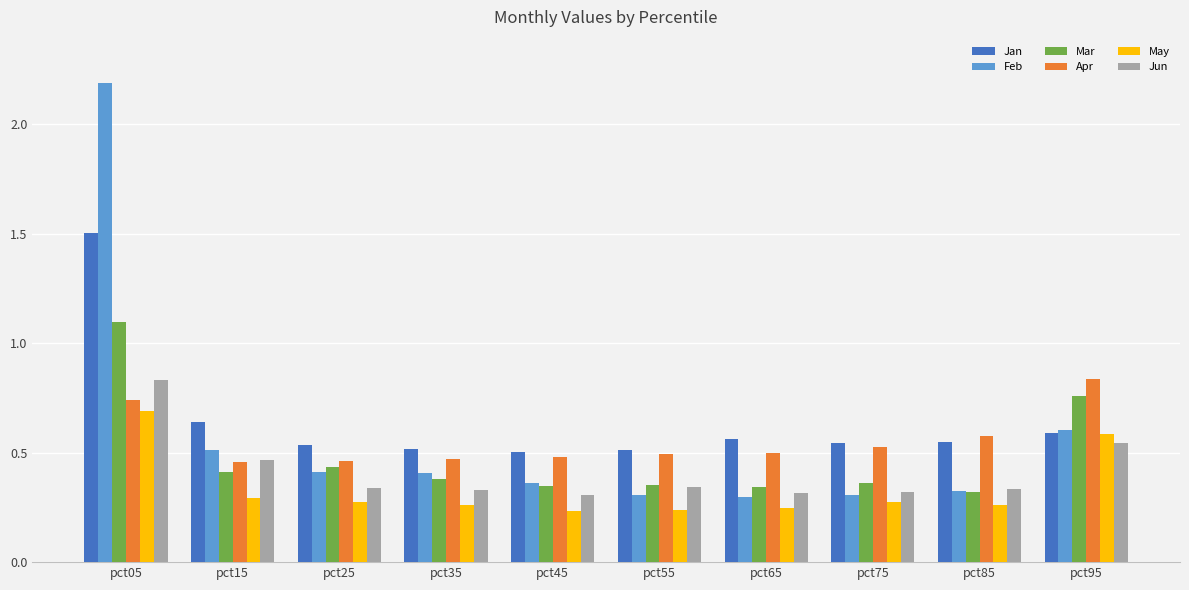

Is it true that Apr equals 0.7 at pct05?

True